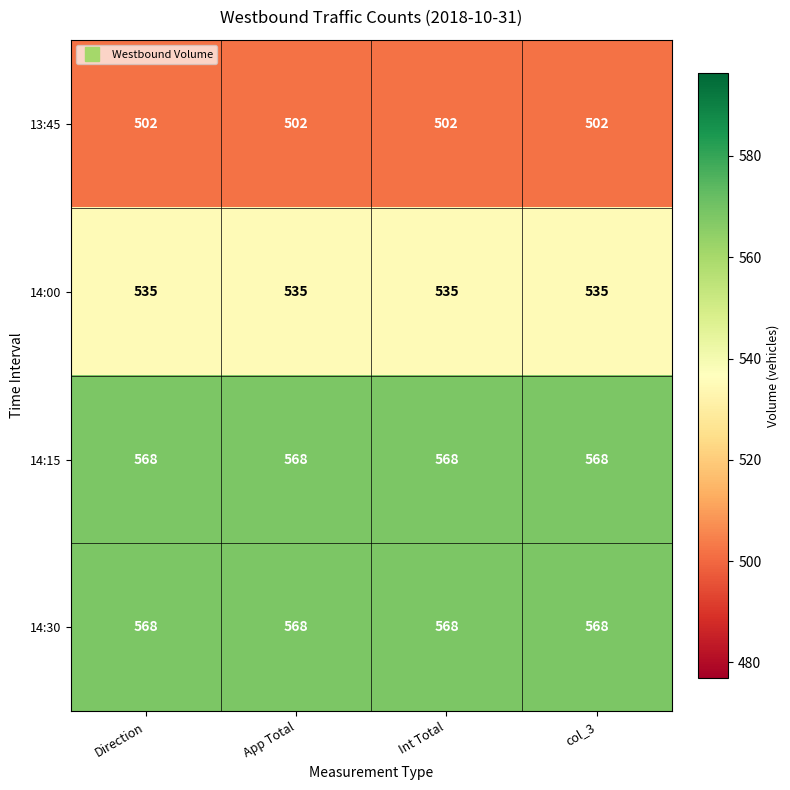

What is the difference between the highest and lowest values at col_3?

66